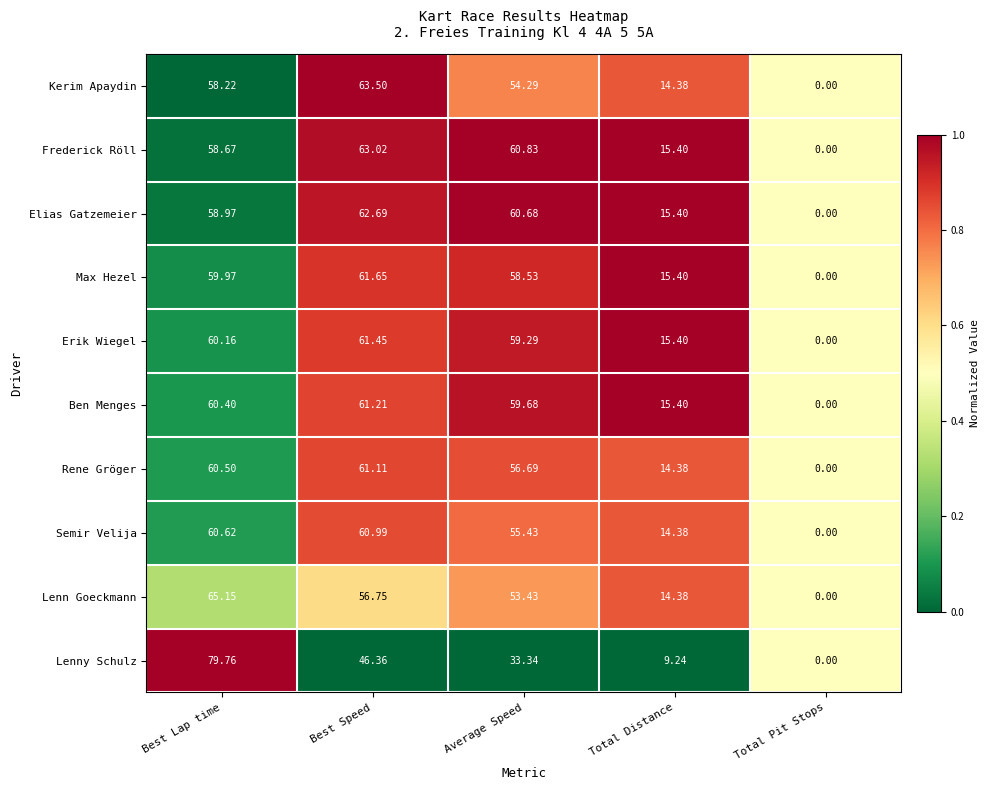

Is the value of Semir Velija at Total Distance greater than the value of Rene Gröger at Total Pit Stops?

Yes